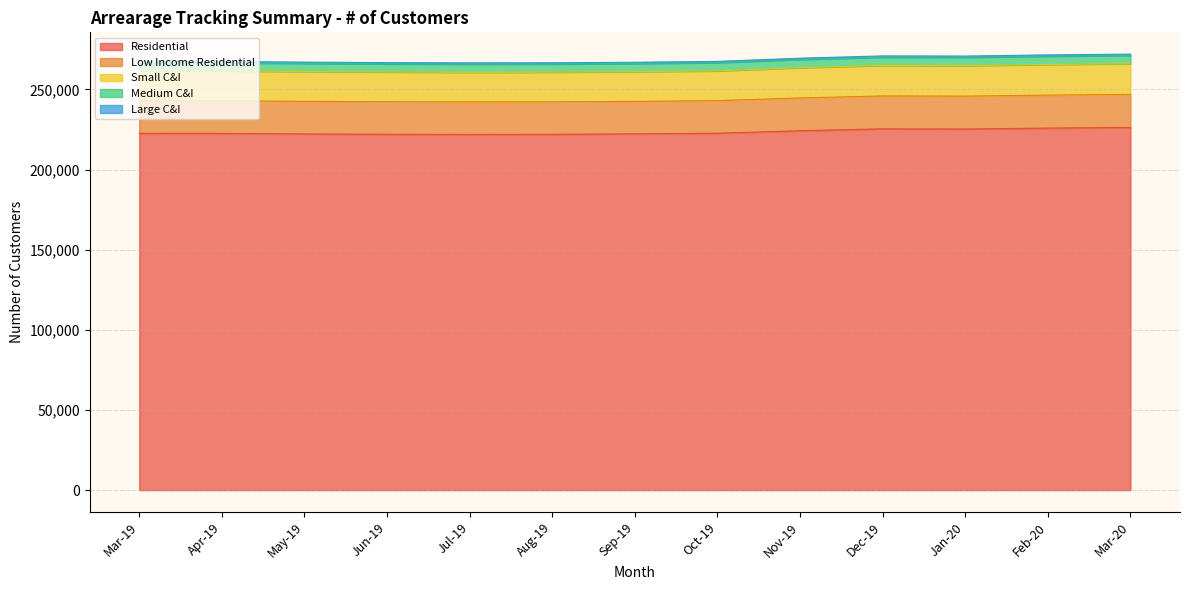

What is the highest value of the Residential series?

226356